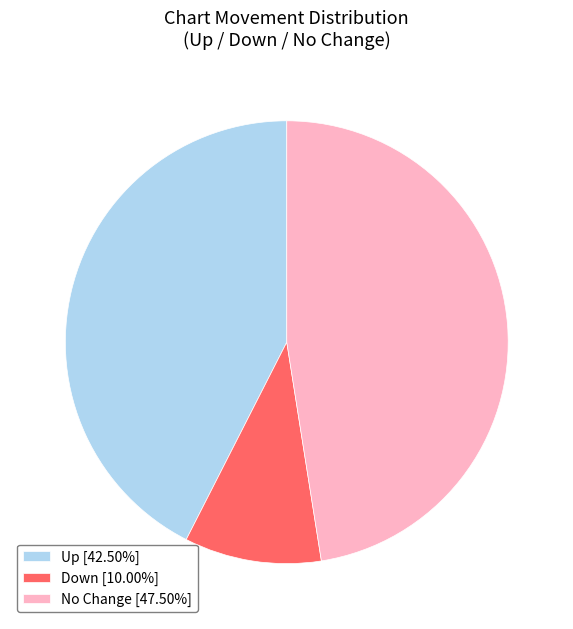

Is there a majority slice in this chart?

No